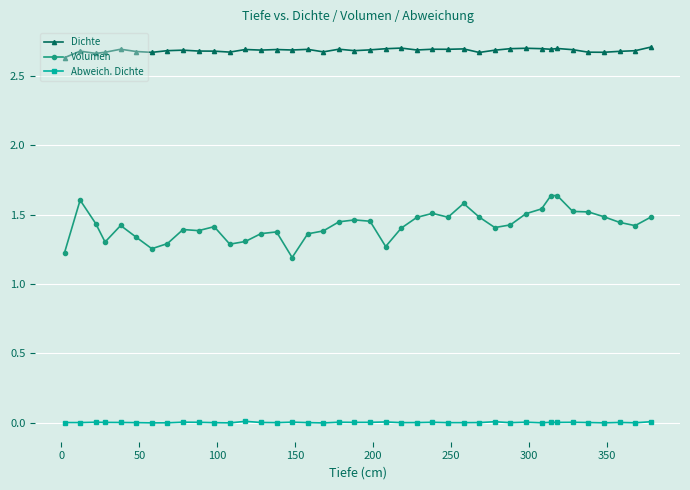

True or false: Dichte has more than 1 interior local peaks.

True